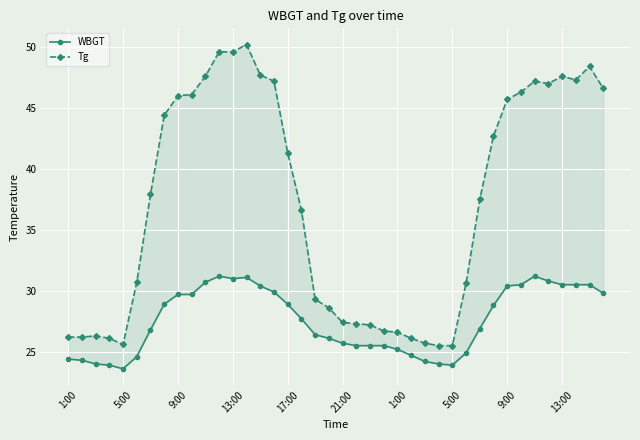

Which series has the widest spread of values?

Tg